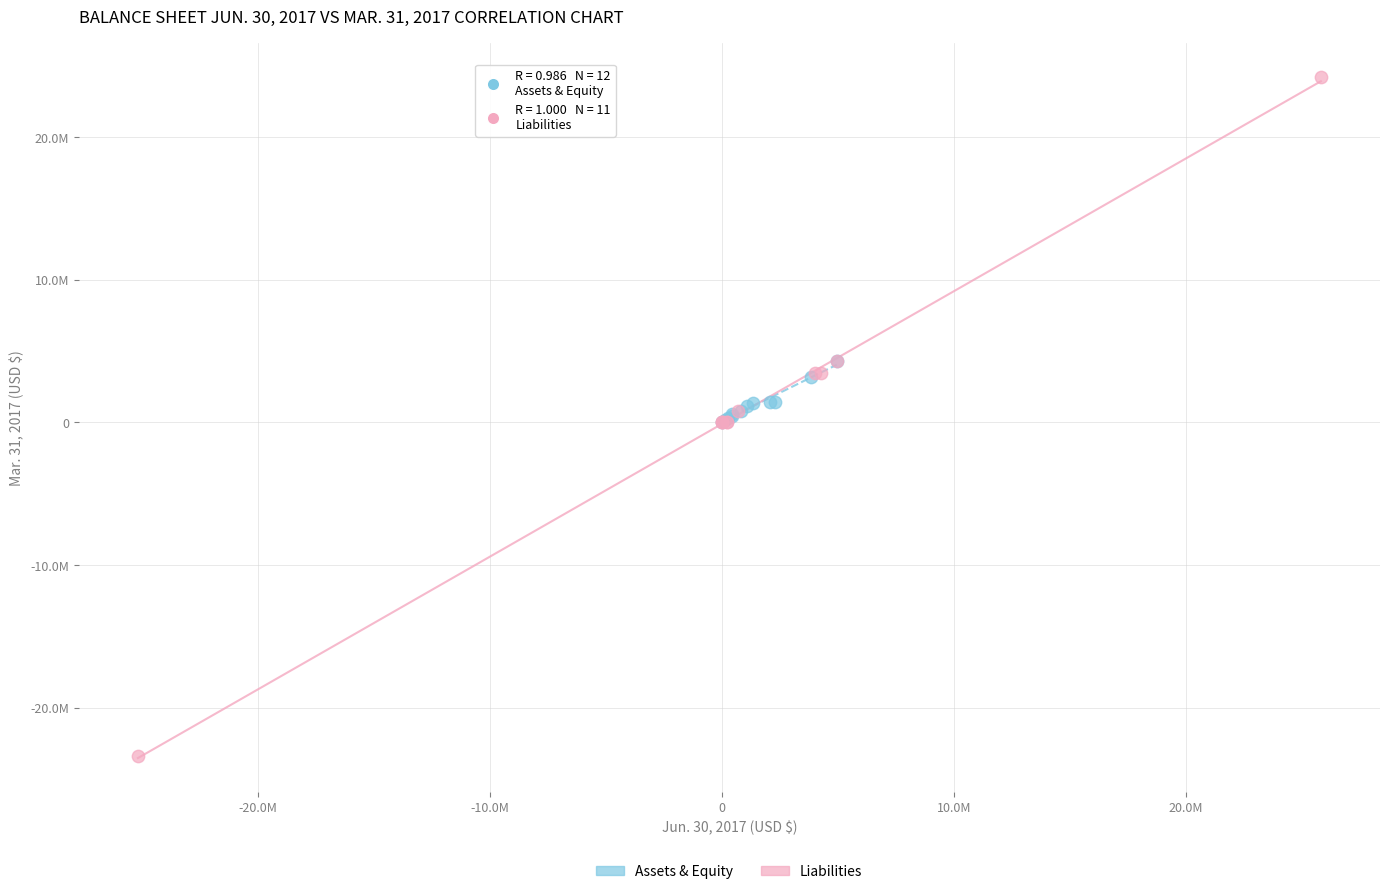

Which series has the widest spread of Y values?

Liabilities